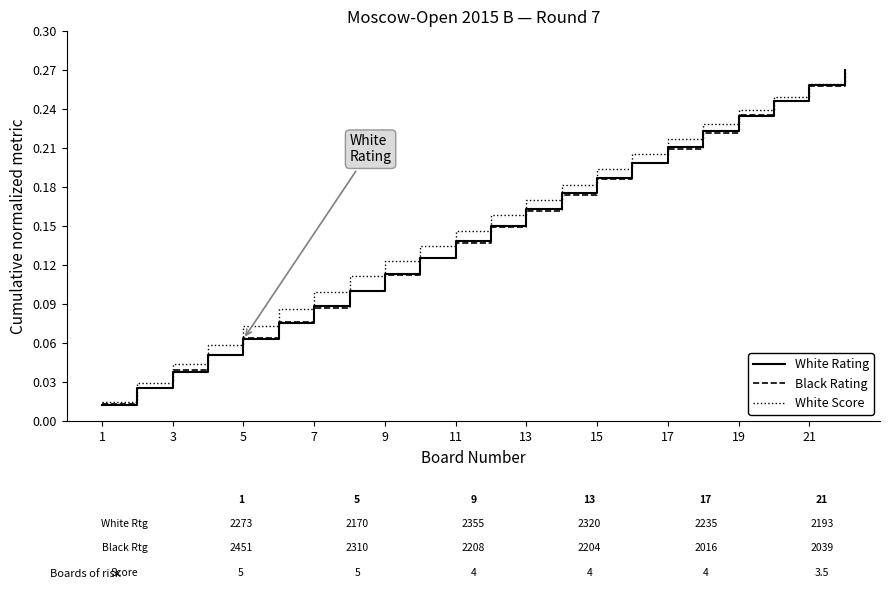

At how many categories does at least one series exceed 0?

22